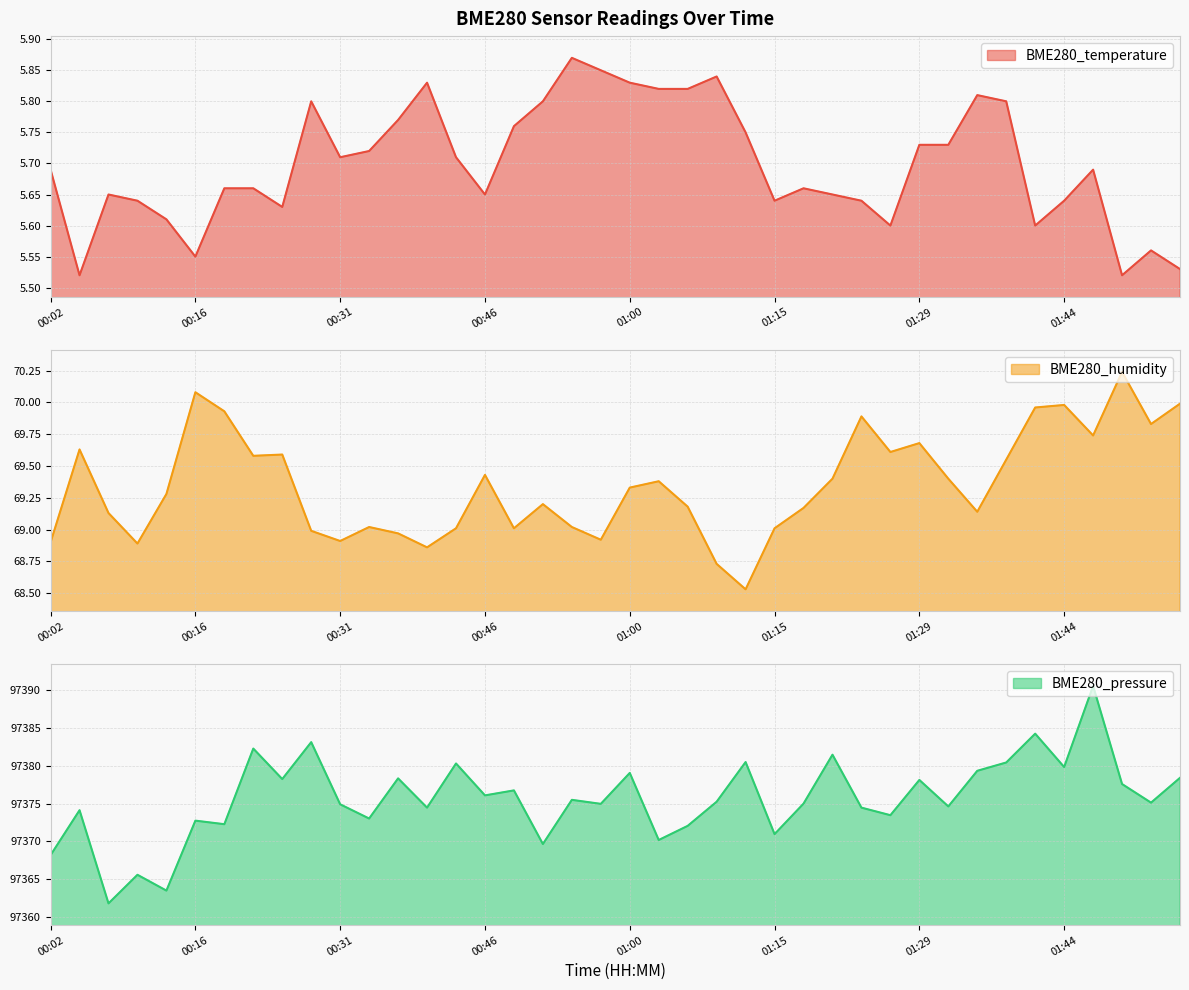

Rank the series at 00:28 from lowest to highest value.

BME280_temperature, BME280_humidity, BME280_pressure